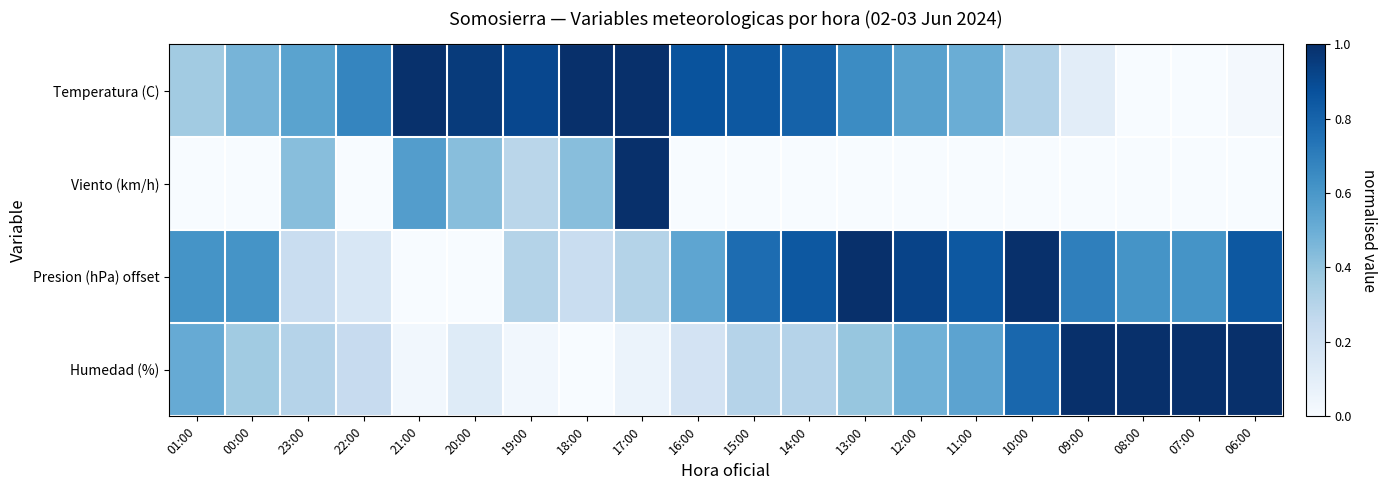

Which category has the lowest value across all series?

08:00